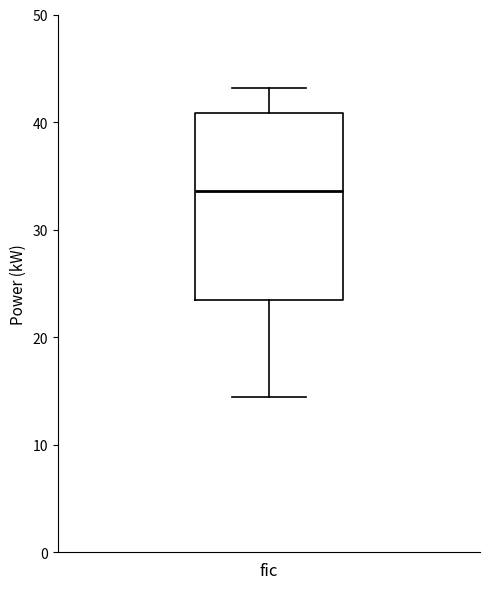

Where does the median line of the box for fic sit on the y-axis? The values are not printed on the chart, so give them approximately, as read against the axis.

34